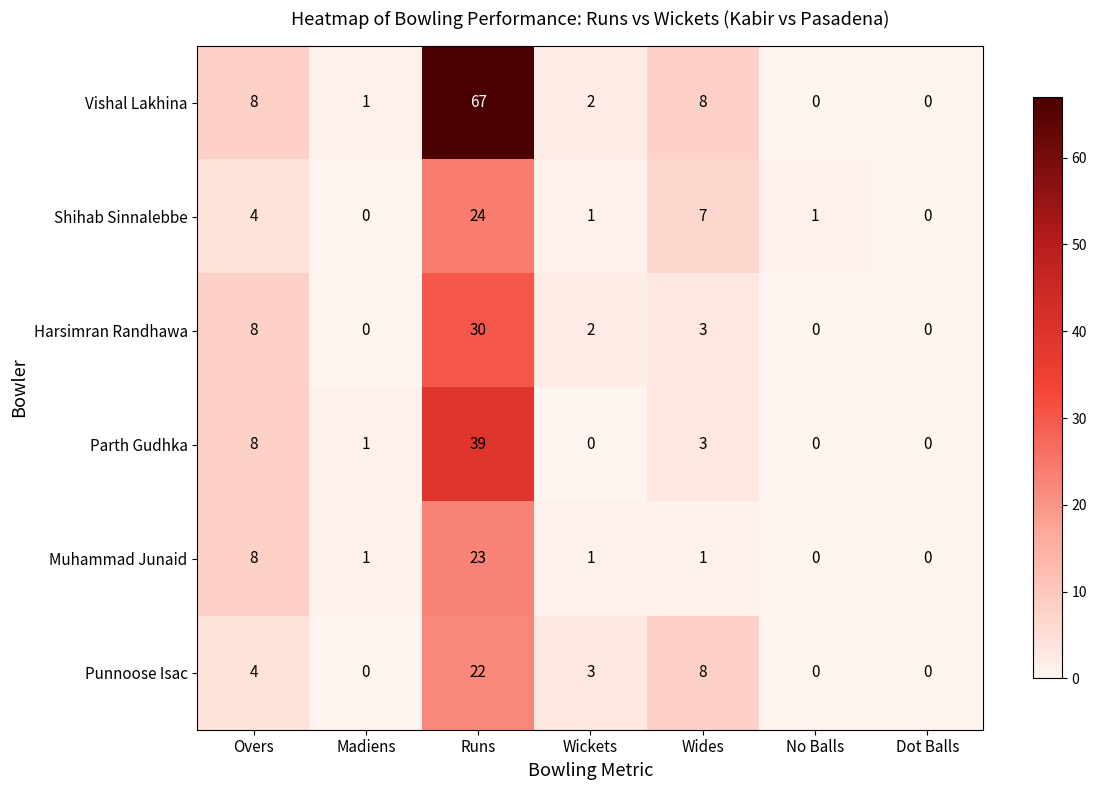

Is it true that Vishal Lakhina equals 0 at Dot Balls?

True